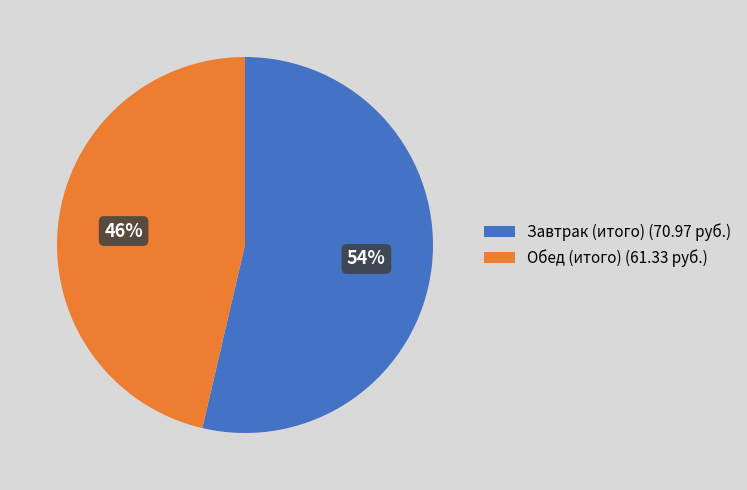

To the nearest percent, what percentage of the pie is Обед (итого)?

46%